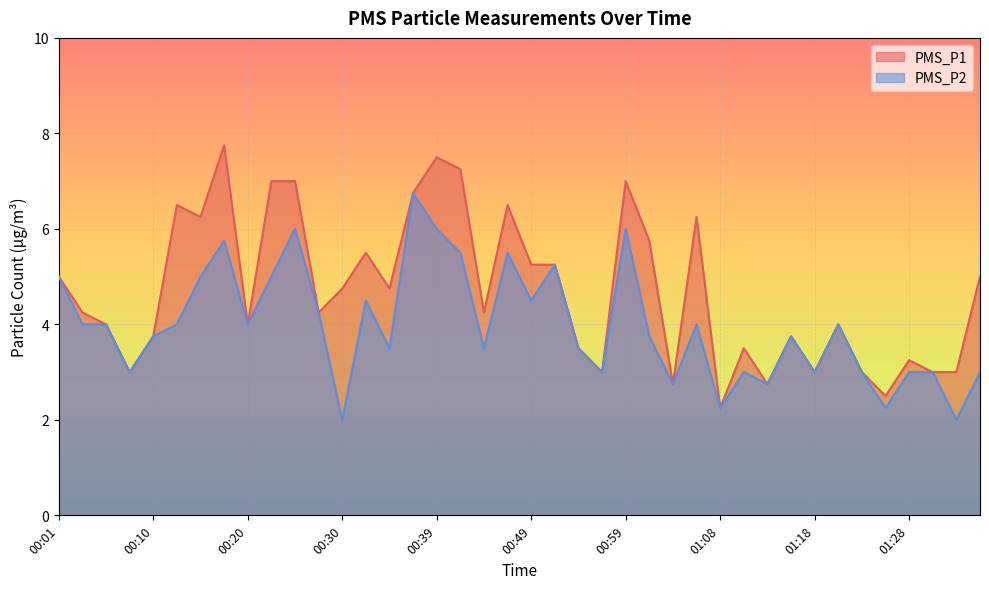

Is it true that PMS_P2 equals 3.1 at 01:25?

False